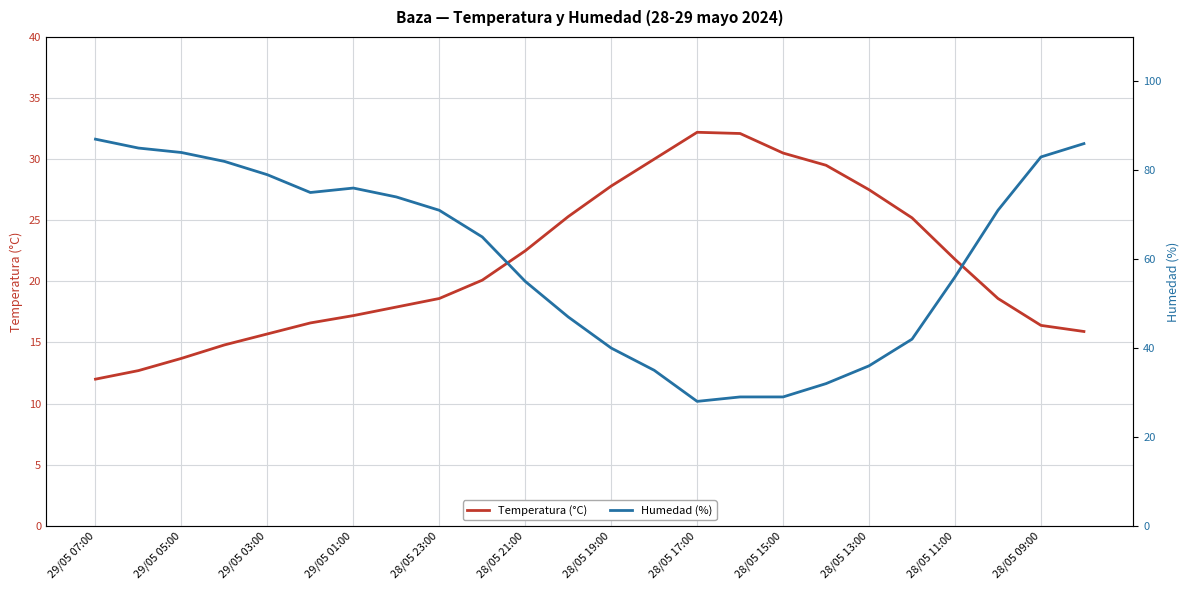

How many data points does each series have?

24